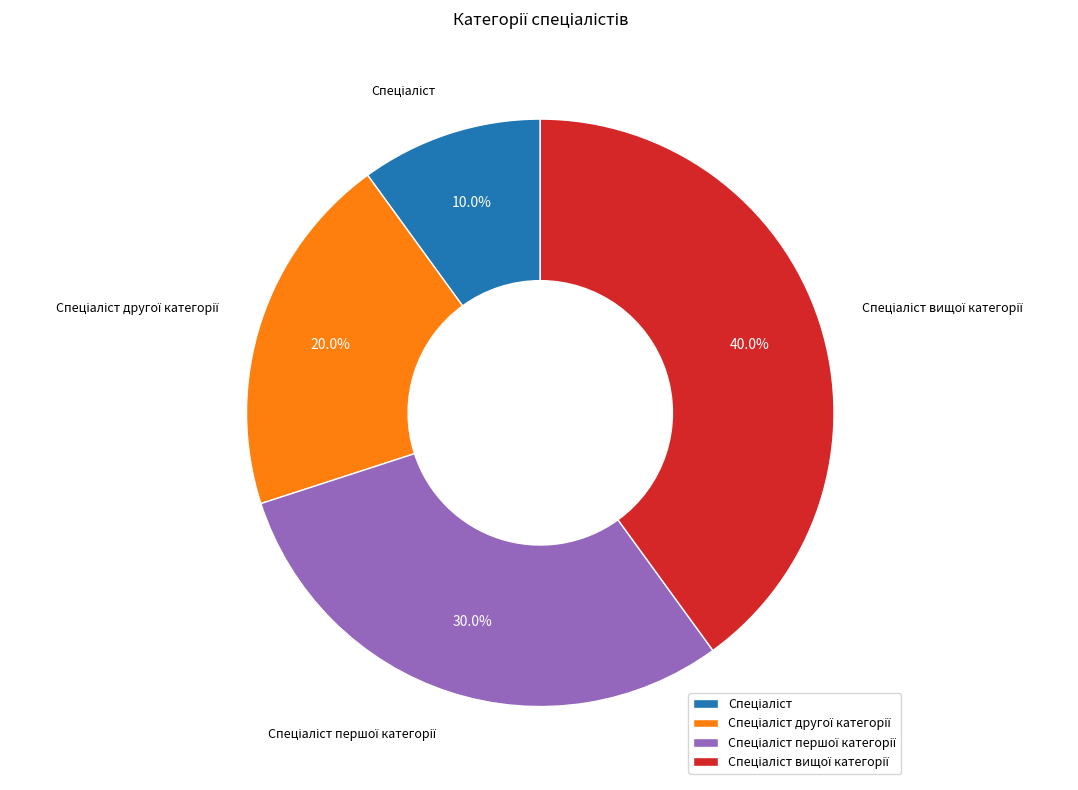

Is there a majority slice in this chart?

No